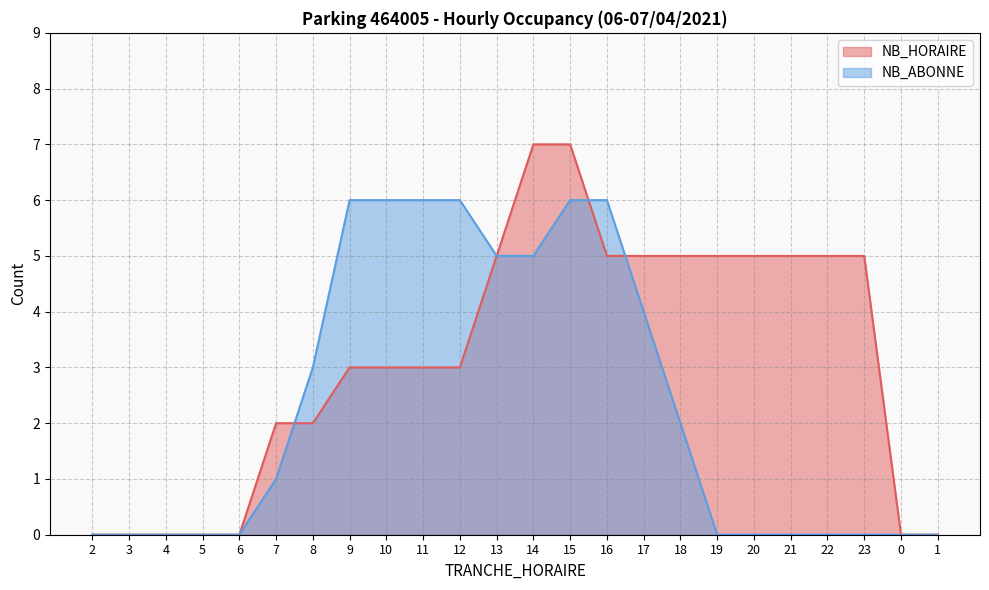

Reading right to left, transcribe all the data shown in this chart.

NB_HORAIRE: 1=0	0=0	23=5	22=5	21=5	20=5	19=5	18=5	17=5	16=5	15=7	14=7	13=5	12=3	11=3	10=3	9=3	8=2	7=2	6=0	5=0	4=0	3=0	2=0
NB_ABONNE: 1=0	0=0	23=0	22=0	21=0	20=0	19=0	18=2	17=4	16=6	15=6	14=5	13=5	12=6	11=6	10=6	9=6	8=3	7=1	6=0	5=0	4=0	3=0	2=0